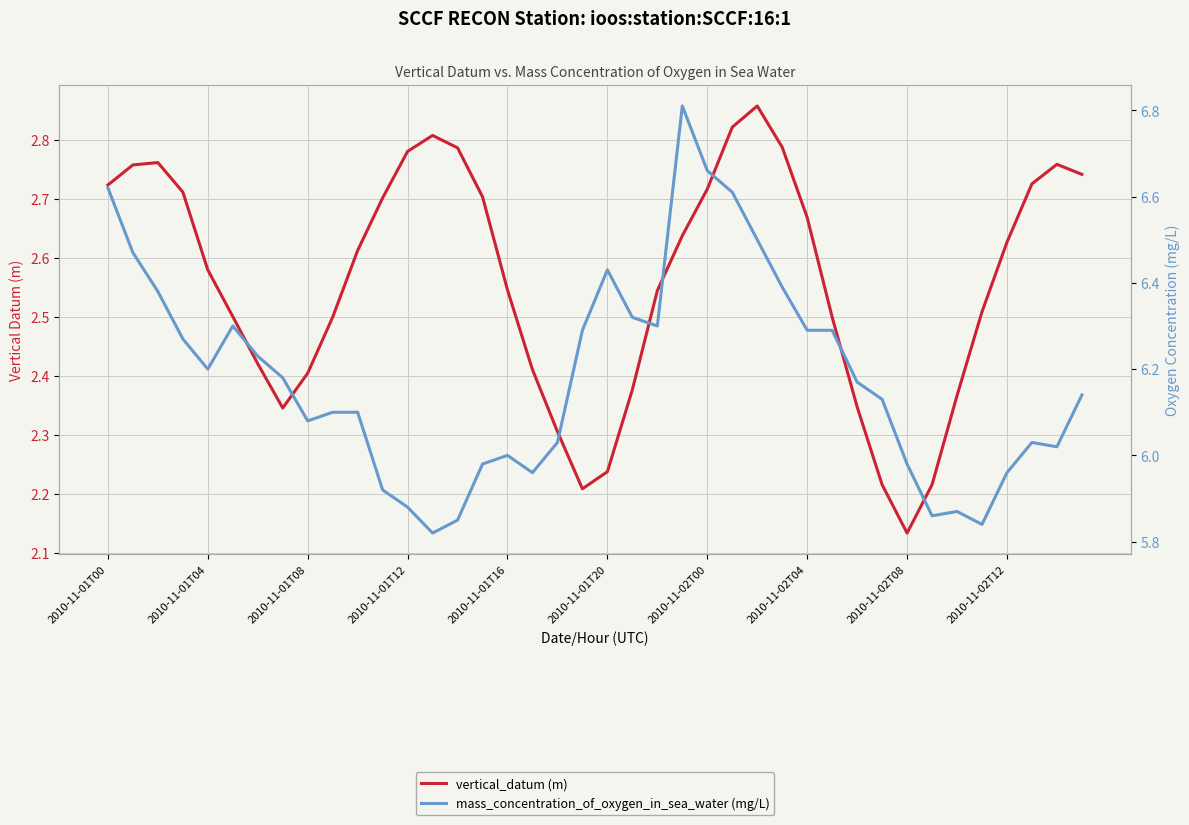

True or false: mass_concentration_of_oxygen_in_sea_water (mg/L) and vertical_datum (m) intersect in this chart.

False